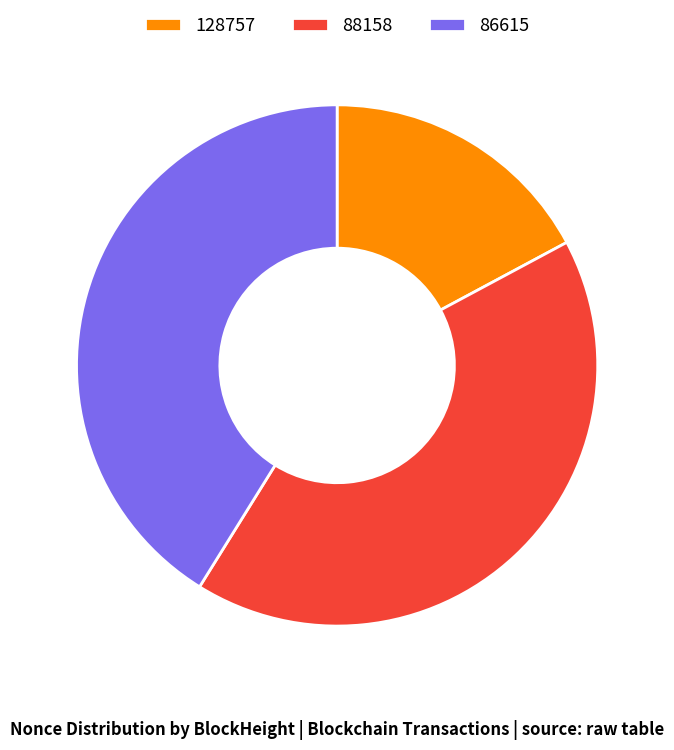

Does any single category account for the majority?

No